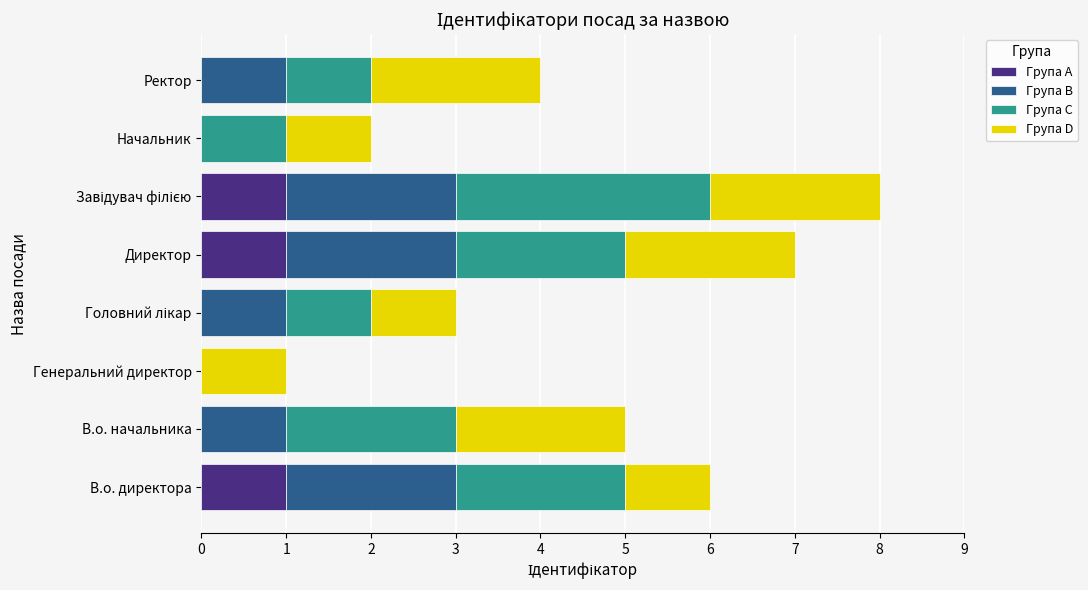

The value of Група A at Начальник is -1. True or false?

False